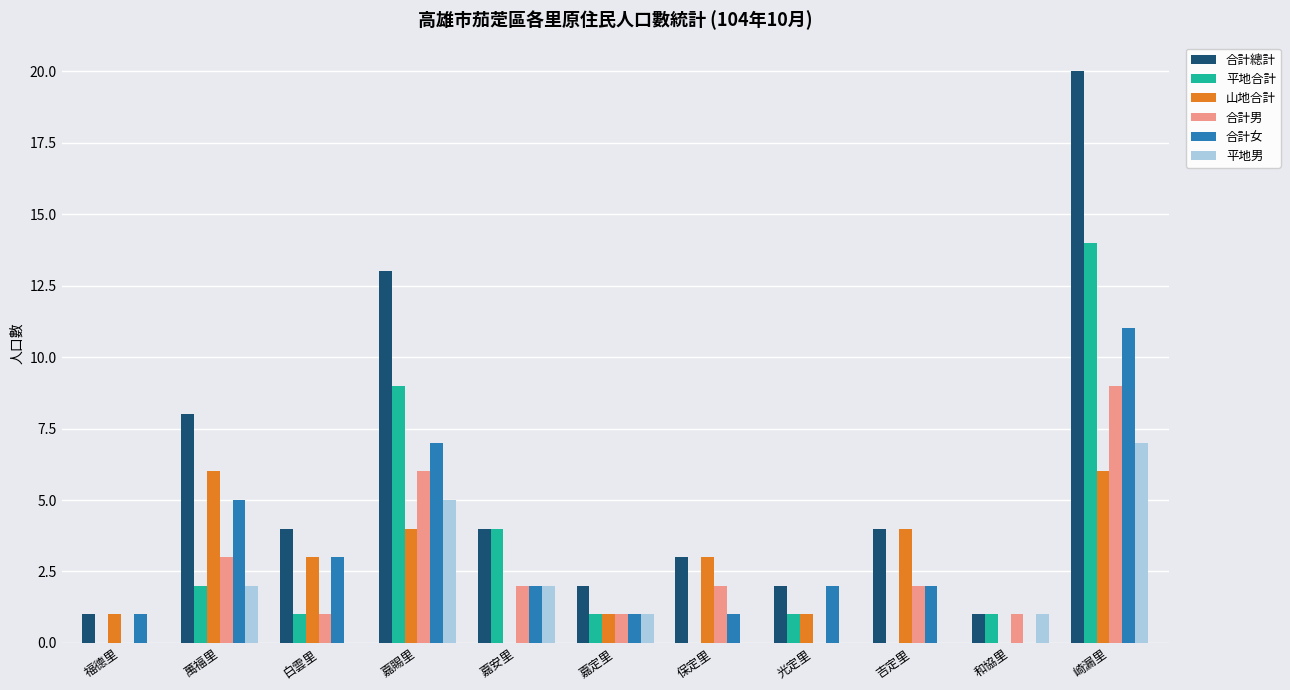

Which label corresponds to the largest value in the chart?

崎漏里